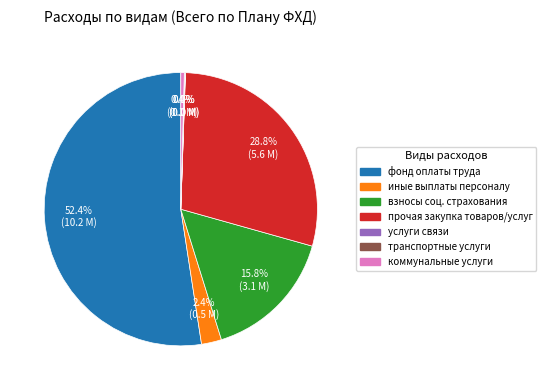

To the nearest percent, what is the difference between the largest and smallest slice percentages?

52%